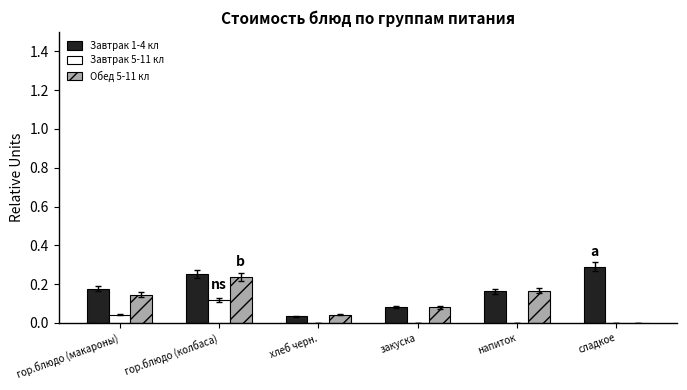

The value of Завтрак 1-4 кл at закуска is 0.0. True or false?

False